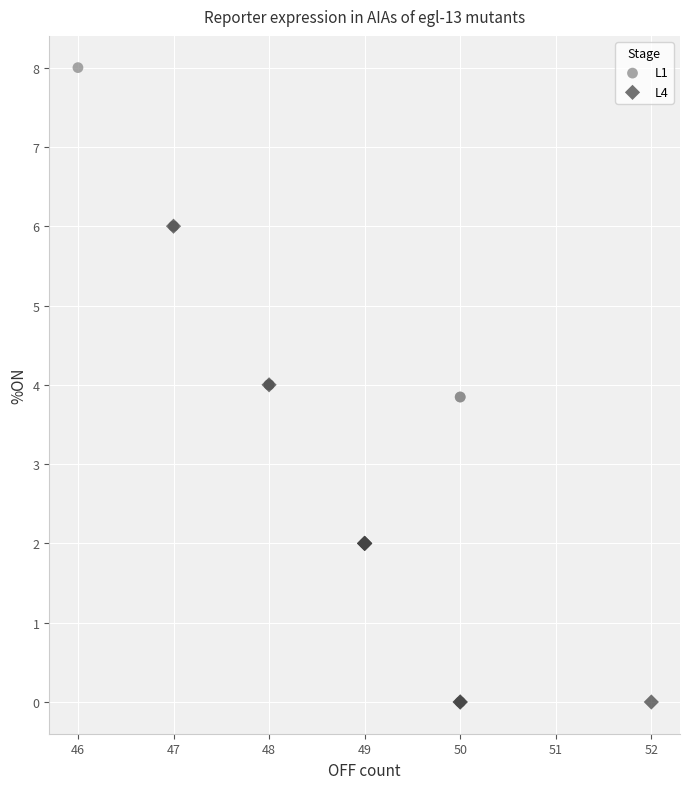

Which series has the widest spread of Y values?

L1